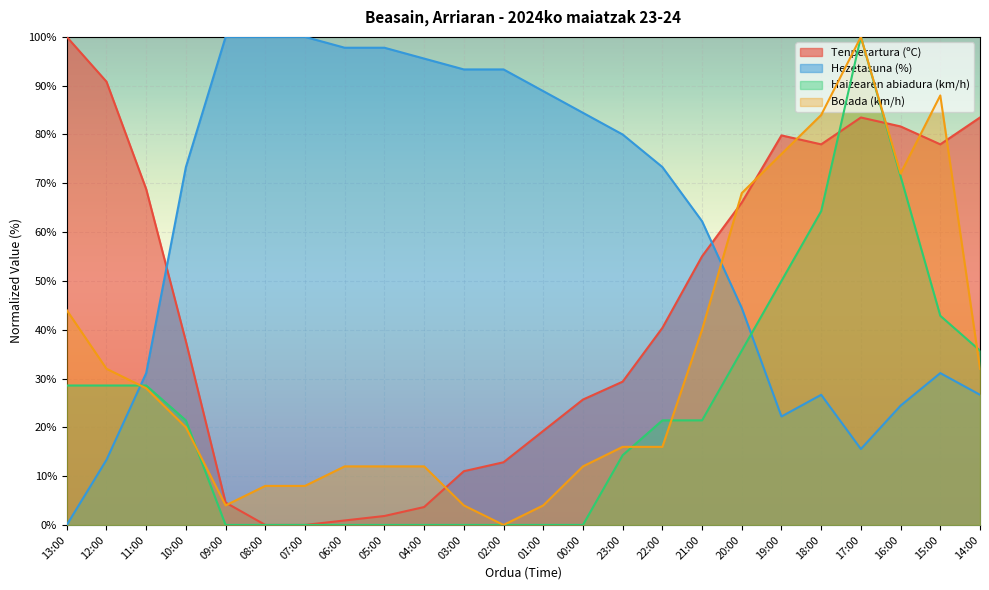

What is the value of the Haizearen abiadura (km/h) point at the 20th from the left?

64.3